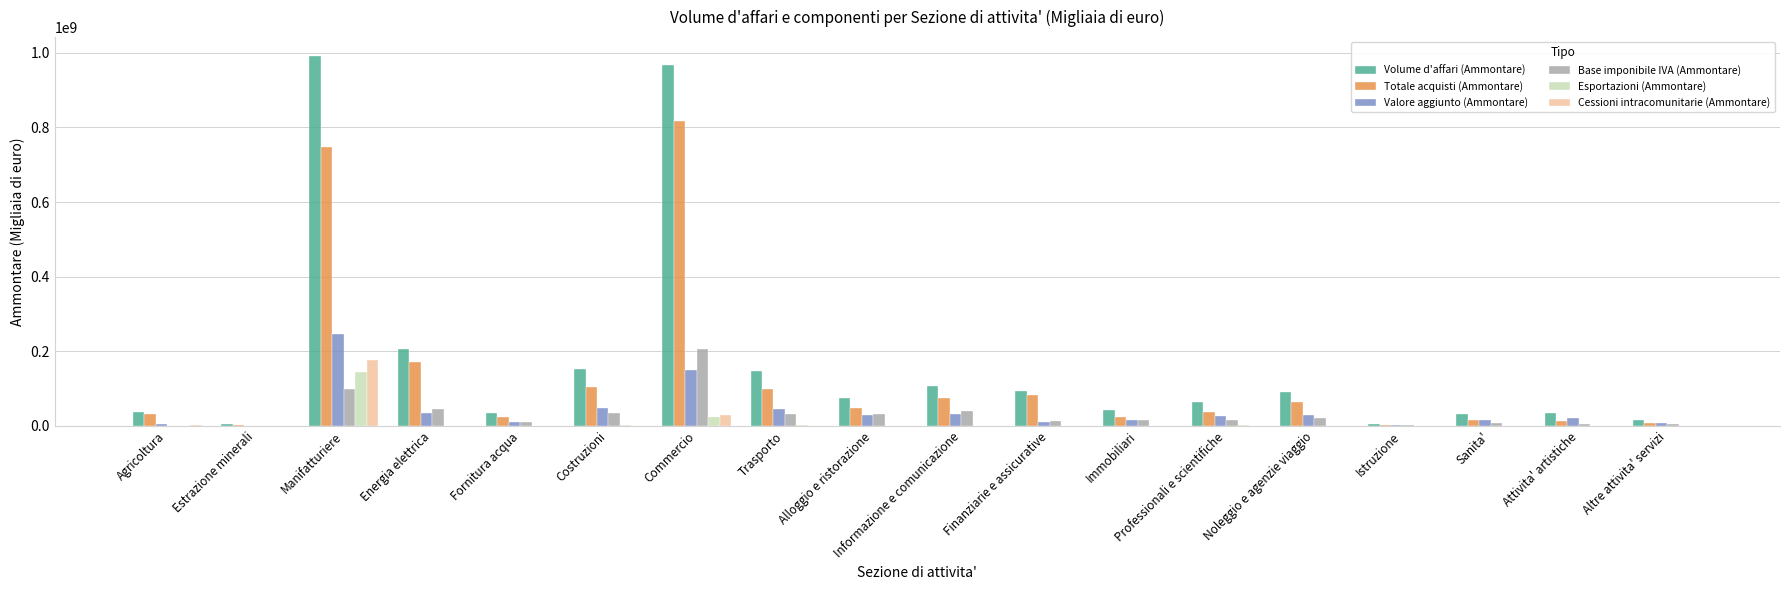

Which series changed the most between Trasporto and Immobiliari?

Volume d'affari (Ammontare)